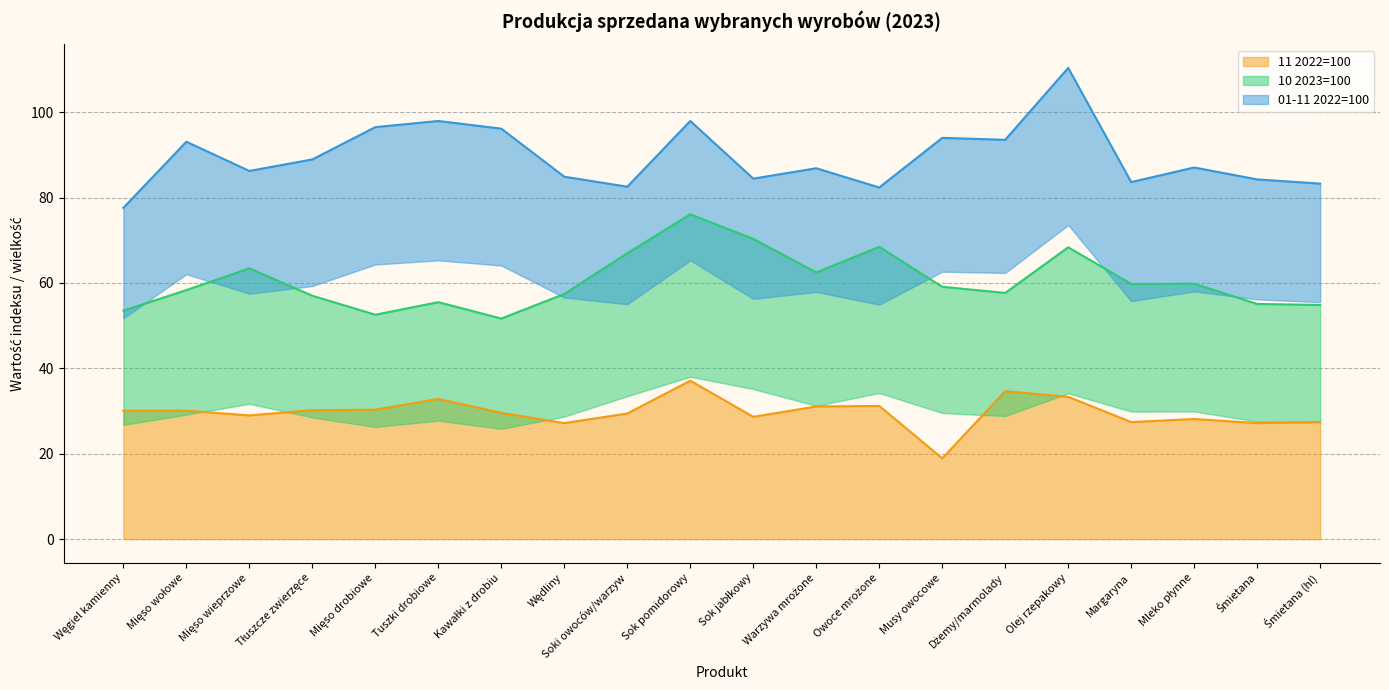

What position from the left is Tłuszcze zwierzęce?

4